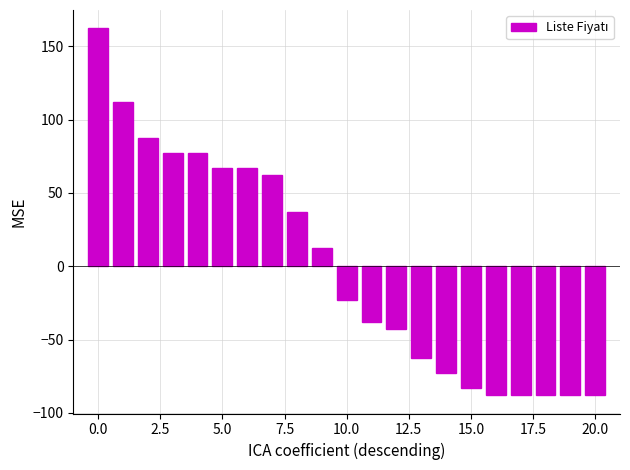

What is the maximum value shown in the chart?

162.1